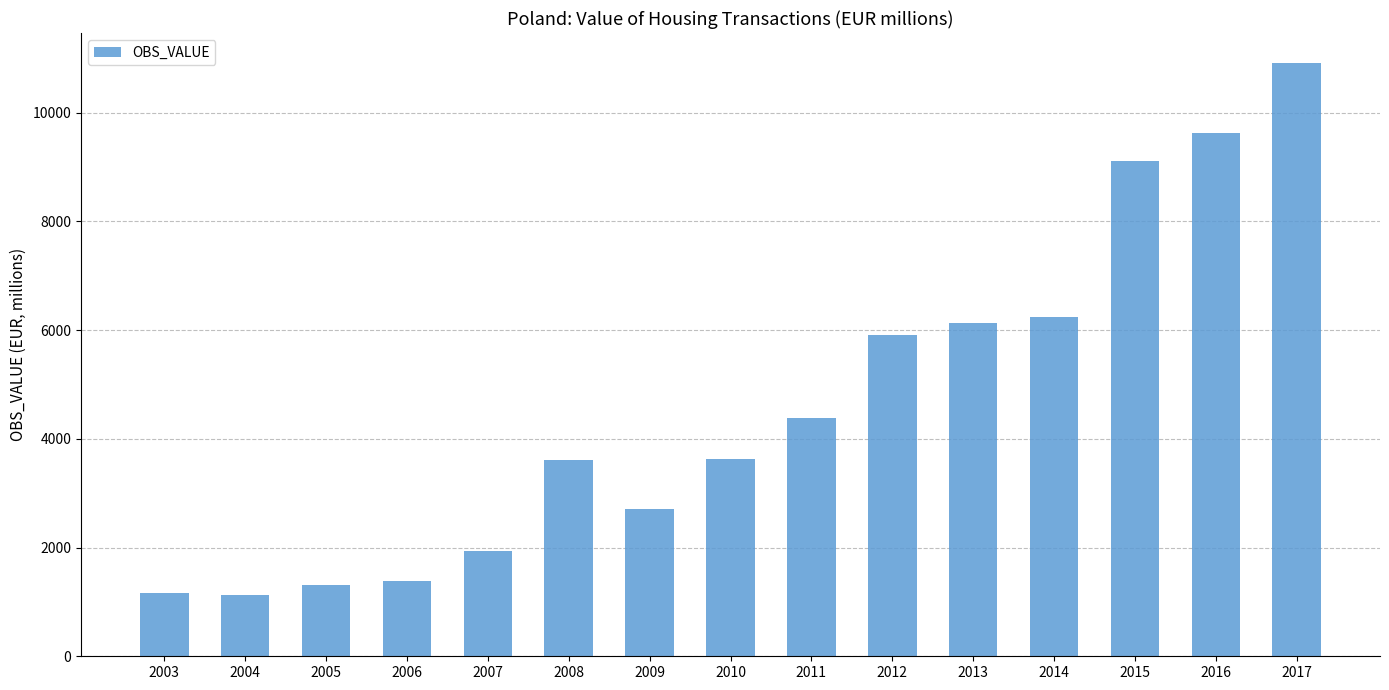

True or false: the data shows 6137.4 at 2013.

True